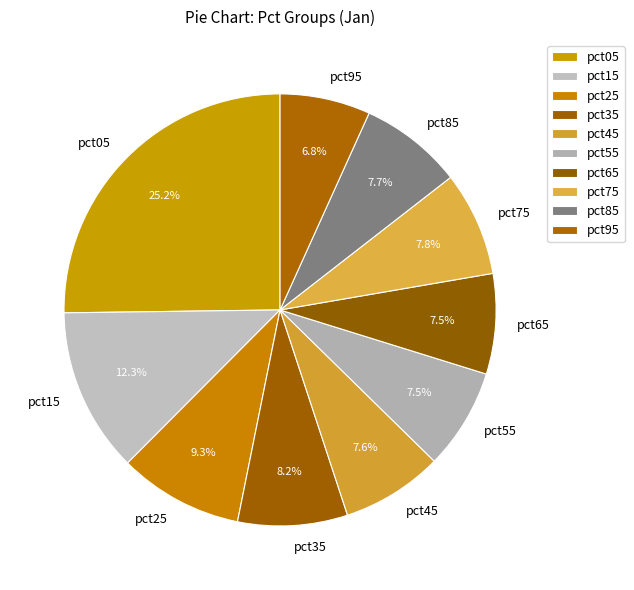

How many slices are in this pie chart?

10